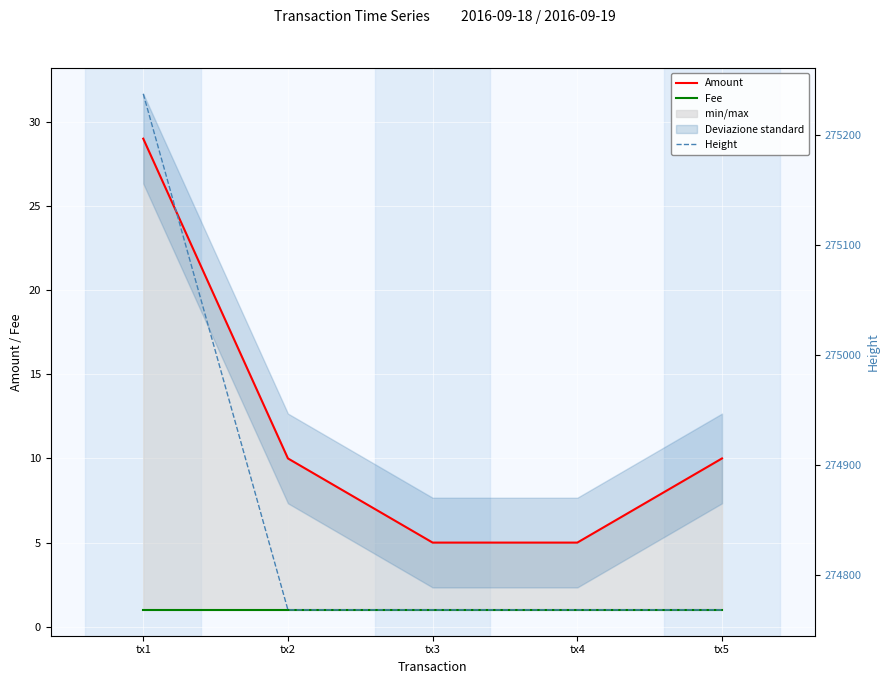

What are all the series names shown in the legend?

Amount, Fee, Height